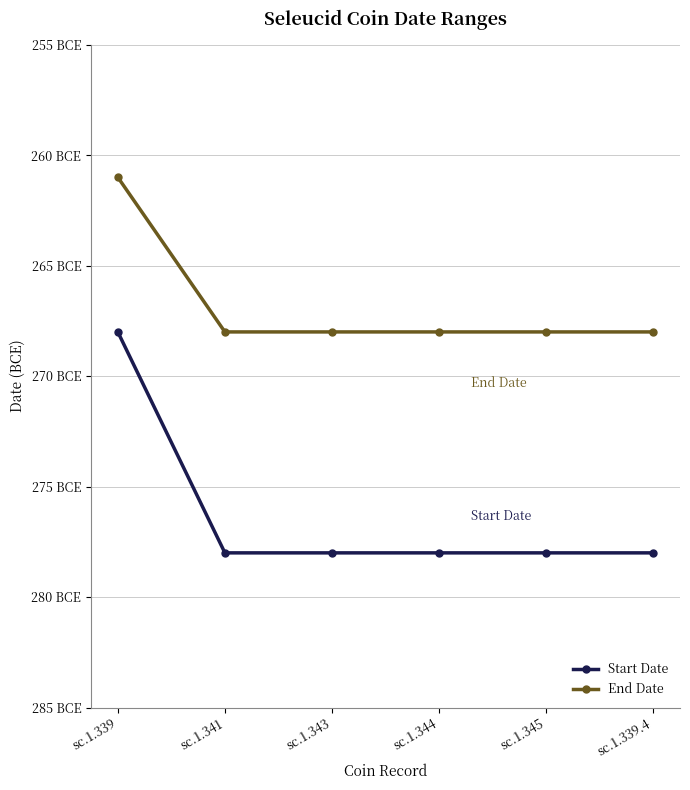

Between sc.1.343 and sc.1.344, which series saw the biggest shift?

Start Date